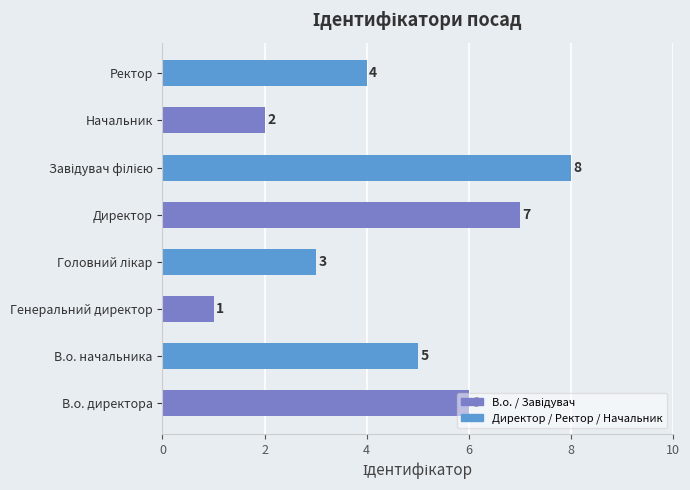

Which category has the lowest value across all series?

Генеральний директор